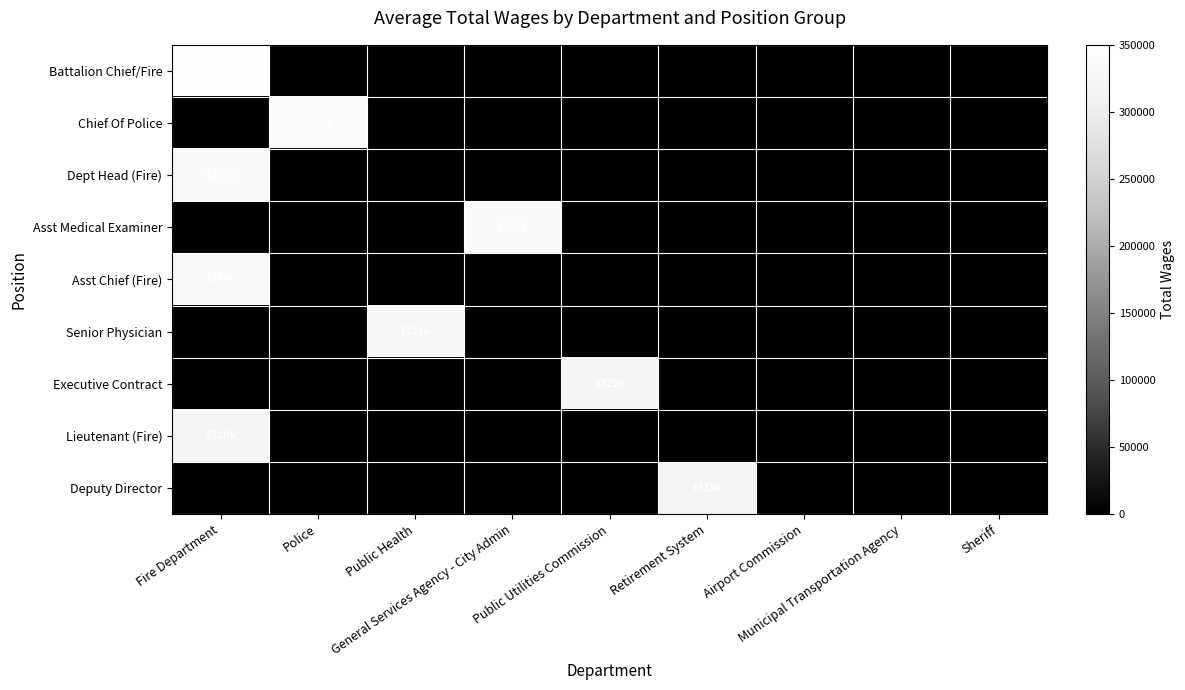

Rank the series by their maximum value, from lowest to highest.

Deputy Director, Lieutenant (Fire), Executive Contract, Senior Physician, Asst Chief (Fire), Asst Medical Examiner, Dept Head (Fire), Chief Of Police, Battalion Chief/Fire